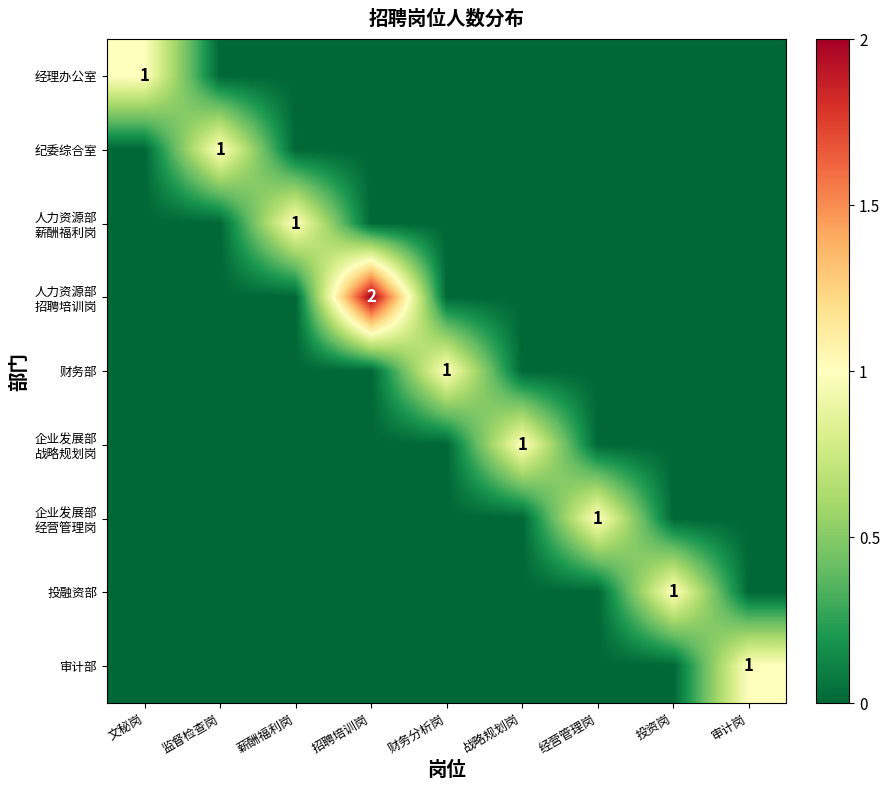

Which series has the largest range (max minus min)?

人力资源部 招聘培训岗